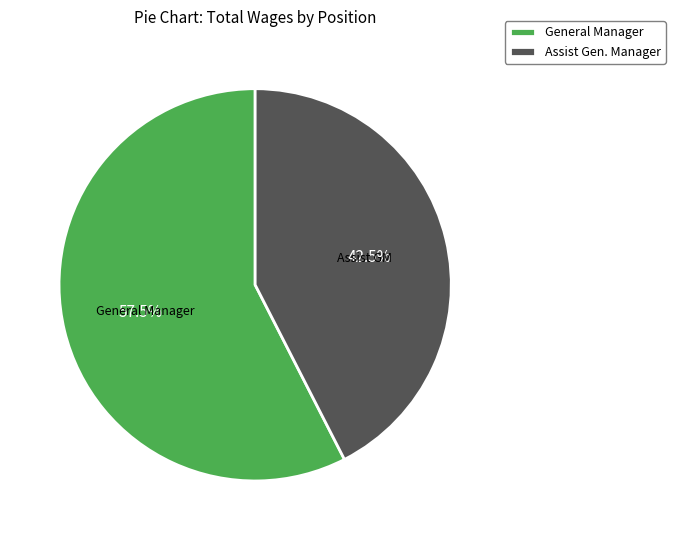

Is there any slice that represents more than half of the pie?

Yes